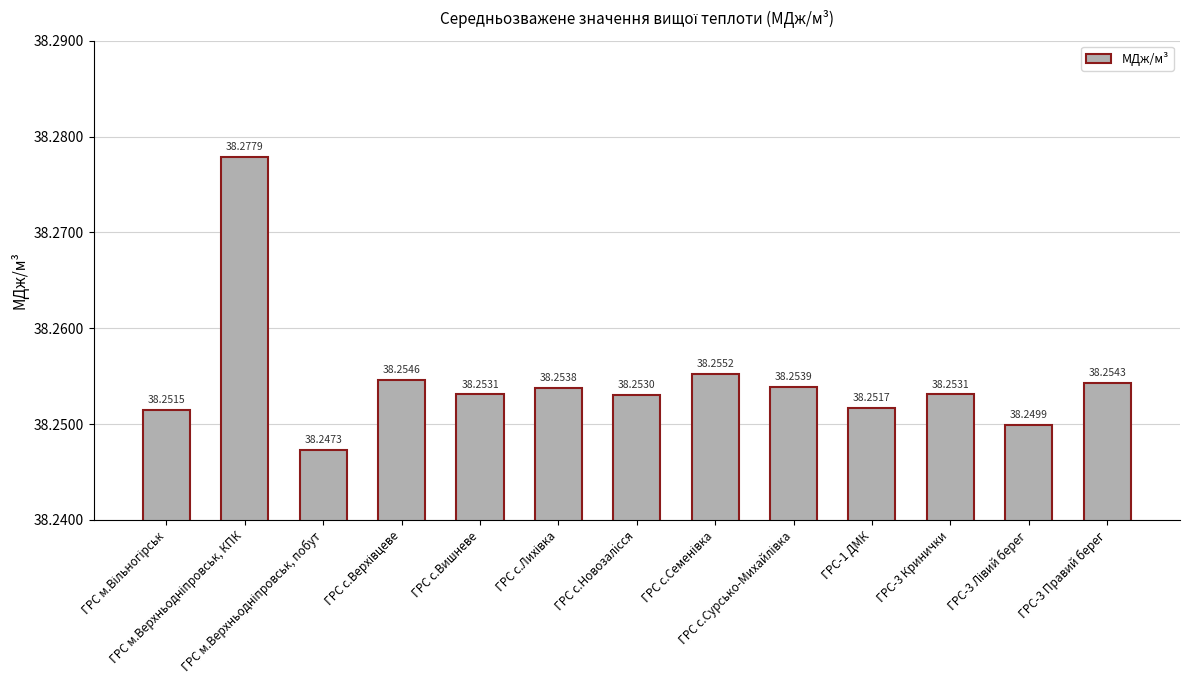

What is the sum of all values?

497.3